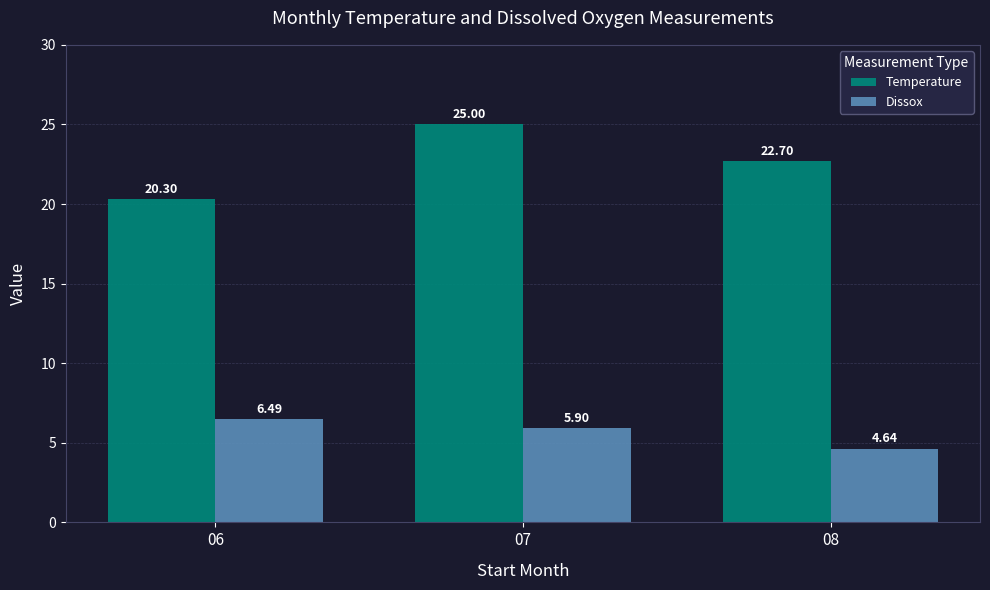

Which series has the largest range (max minus min)?

Temperature